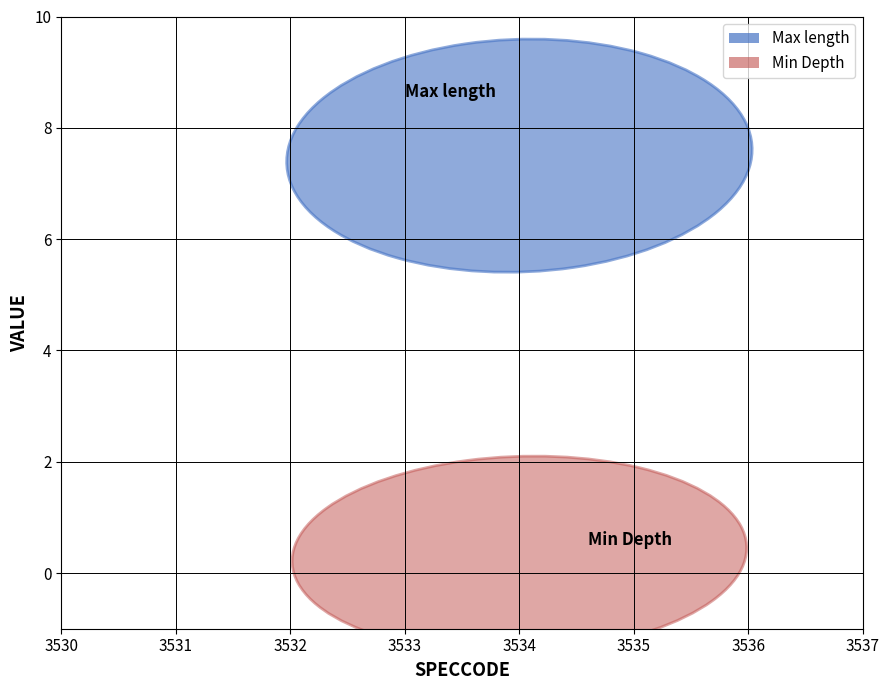

Reading right to left, list all the values displayed in this chart.

Max length: 8.0	8.0	6.5
Min Depth: 1.0	0.0	0.0